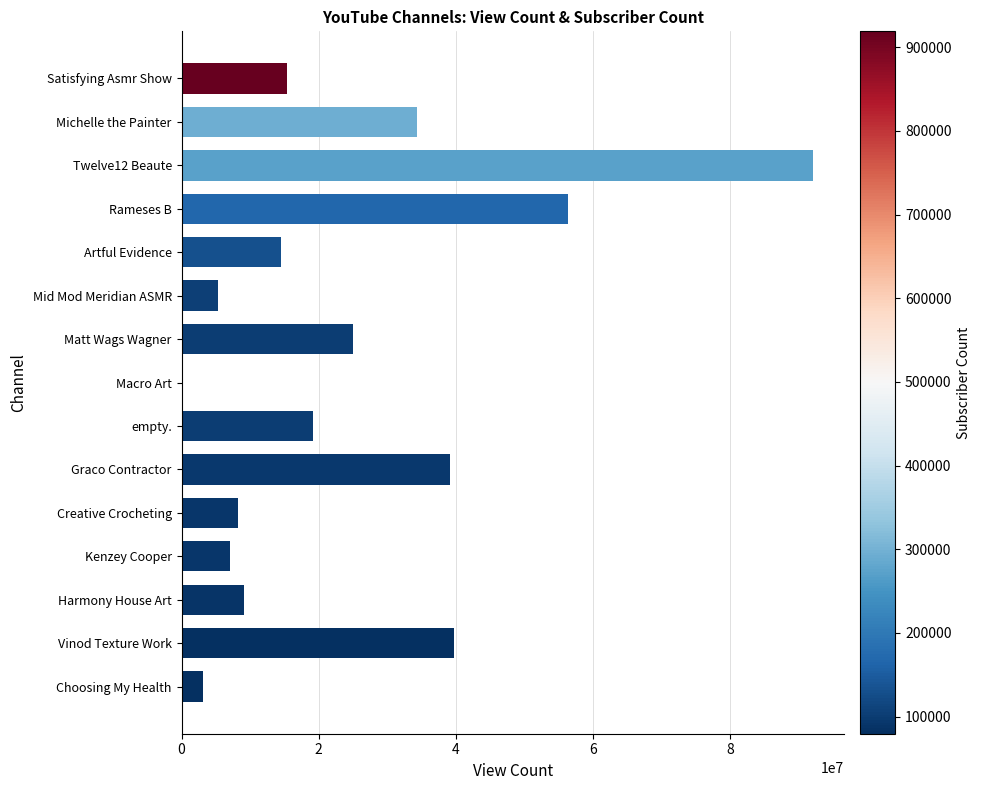

How many data points does each series have?

15